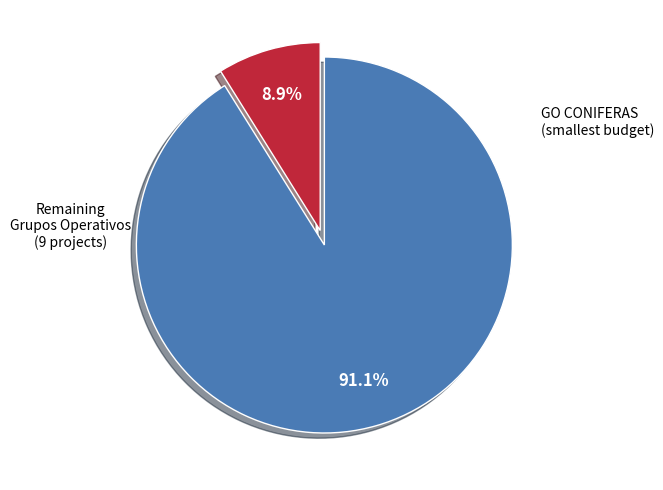

To the nearest percent, what is the difference between the largest and smallest slice percentages?

82%